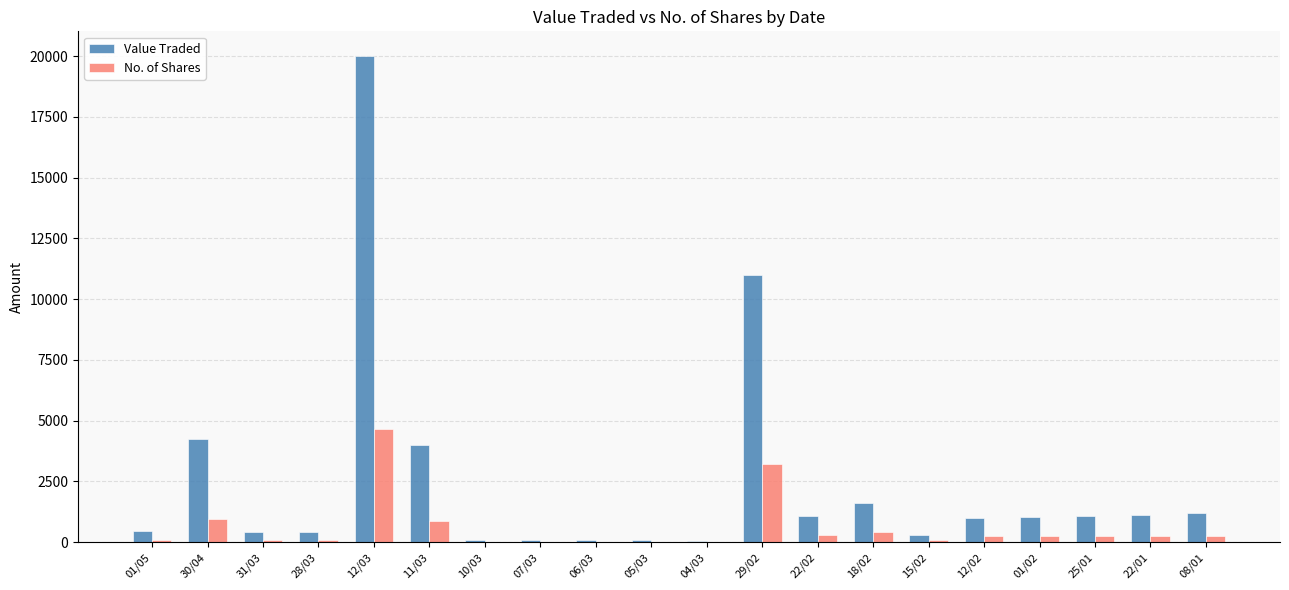

Are the bars grouped side by side (vs. stacked)?

Yes